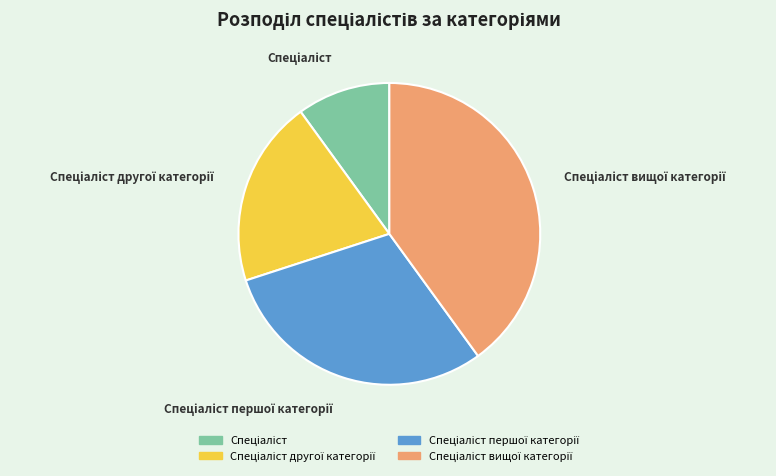

Is there any slice that represents more than half of the pie?

No